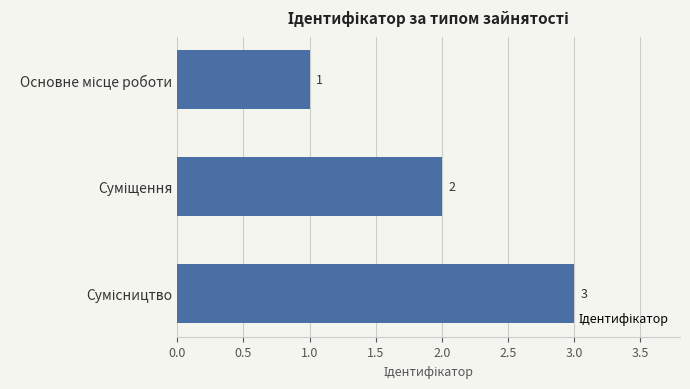

How many bars are there in total?

3